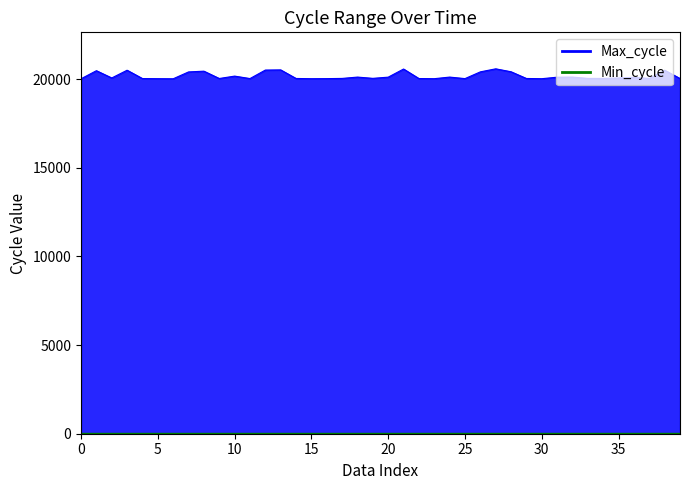

What is the change in value from 26 to 29?

-374